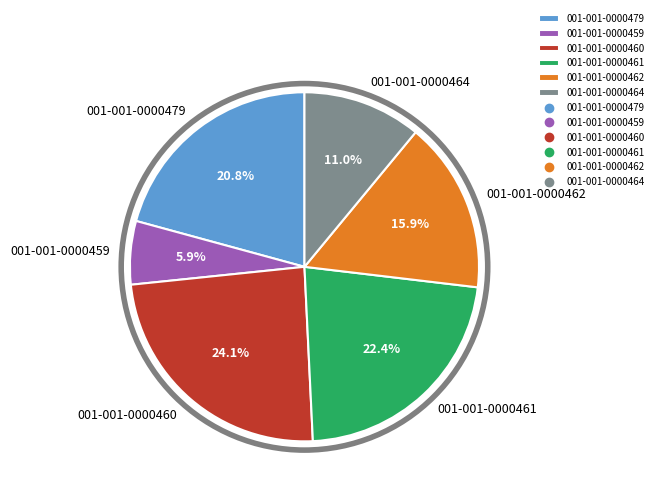

To the nearest percent, what is the difference between the largest and smallest slice percentages?

18%